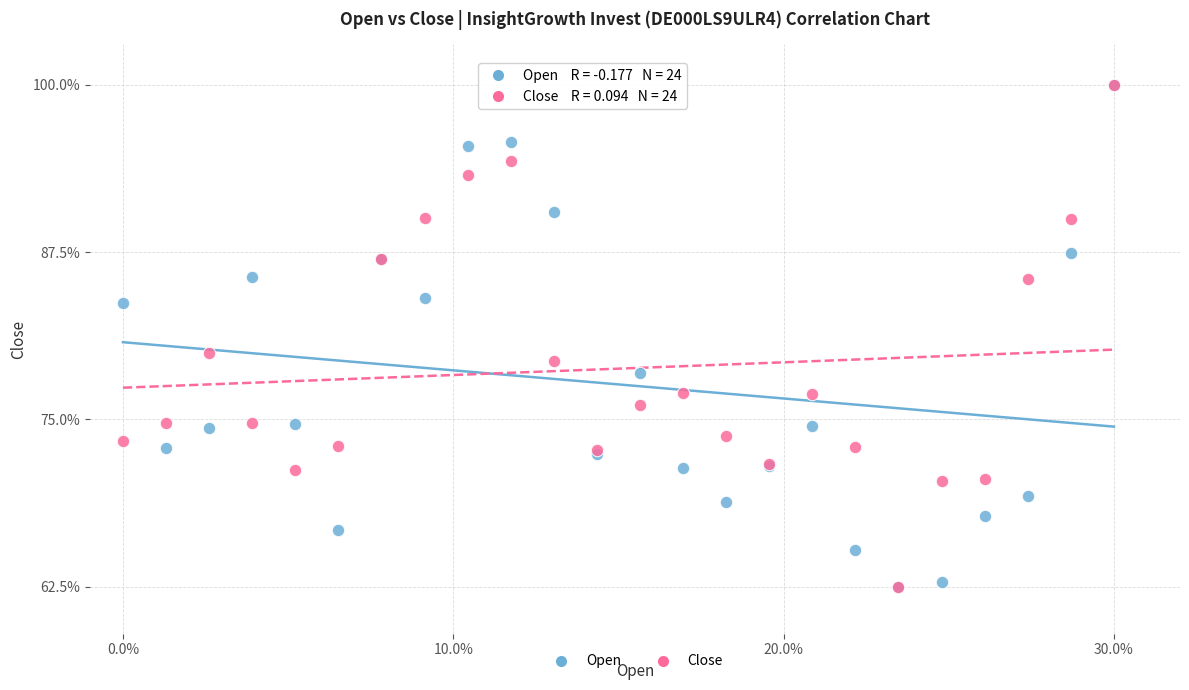

What are all the series names shown in the legend?

Open, Close